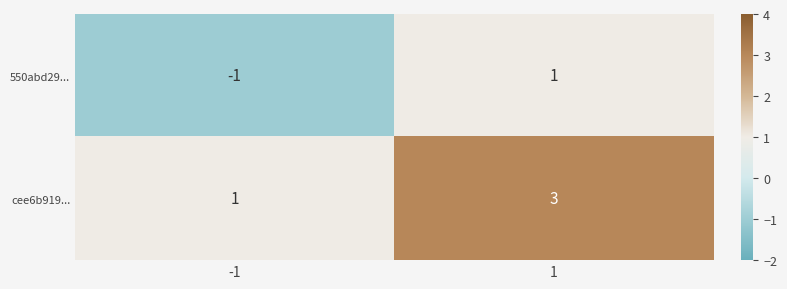

What is the greatest value displayed?

3